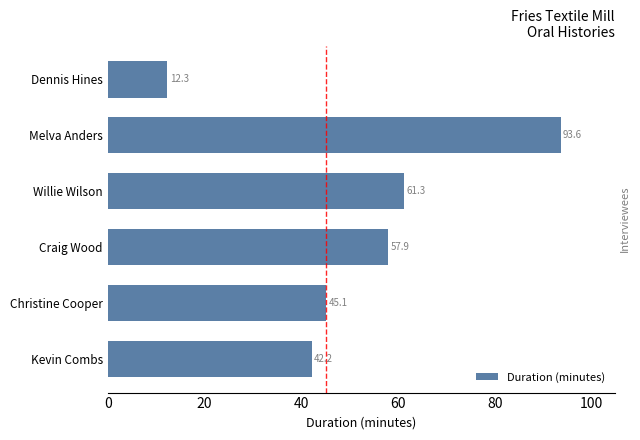

List the labels in order of value, largest first.

Melva Anders, Willie Wilson, Craig Wood, Christine Cooper, Kevin Combs, Dennis Hines